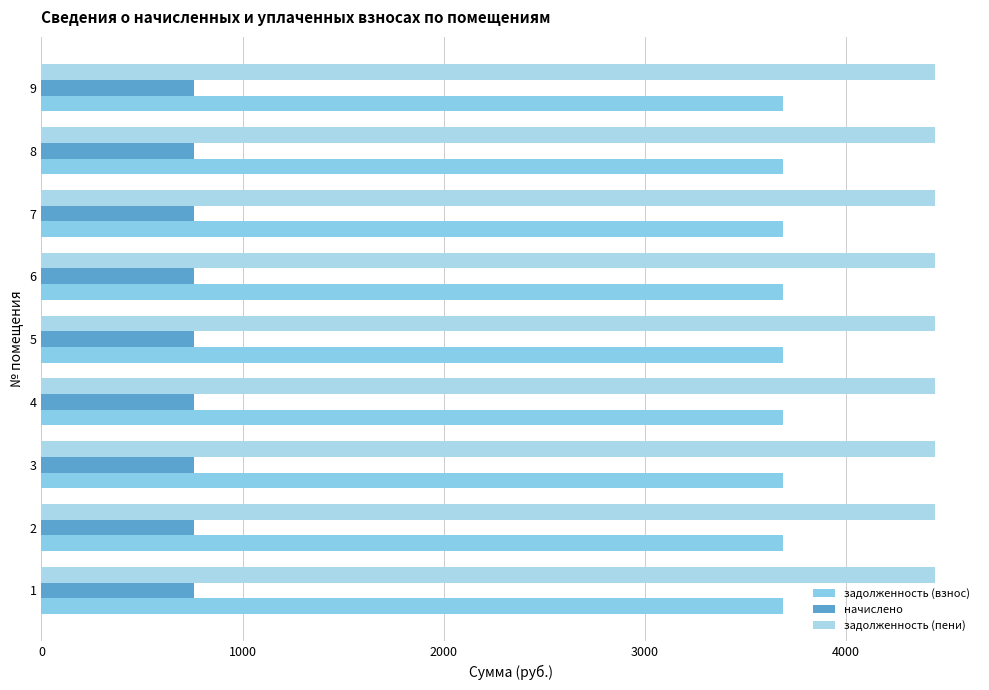

At which category is the sum across all series the highest?

1